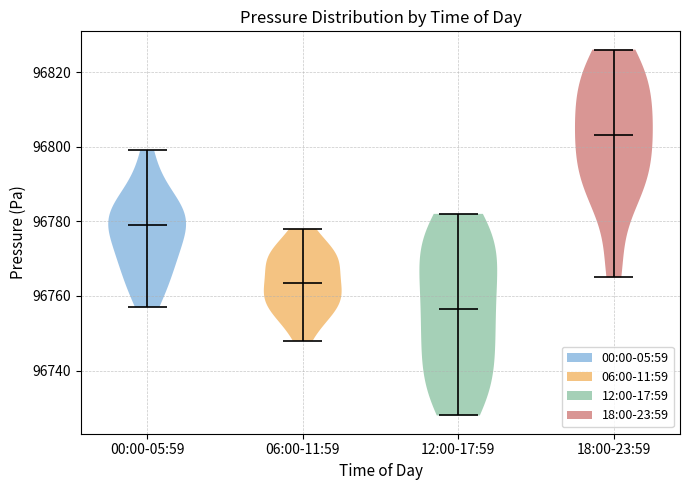

Reading left to right, read every violin against the y-axis: where its median line is, and the lowest and highest points it reaches. The values are not printed on the chart, so give them approximately, as read against the axis.

00:00-05:59: median line 96780, lowest point 96758, highest point 96800
06:00-11:59: median line 96764, lowest point 96748, highest point 96778
12:00-17:59: median line 96756, lowest point 96728, highest point 96782
18:00-23:59: median line 96804, lowest point 96766, highest point 96826